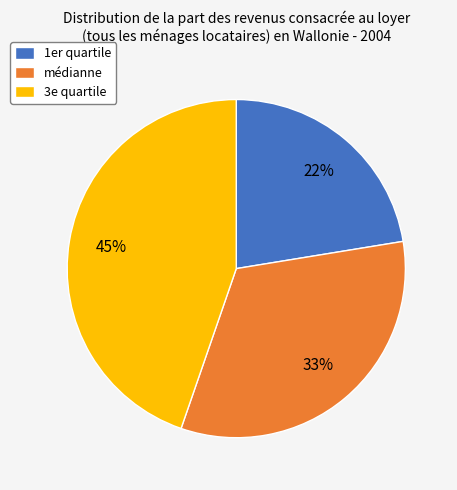

Count the number of slices in the pie.

3